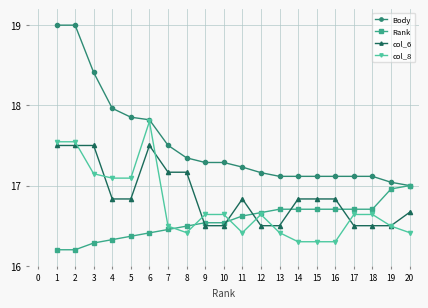

Which category has the highest value in the col_8 series?

6